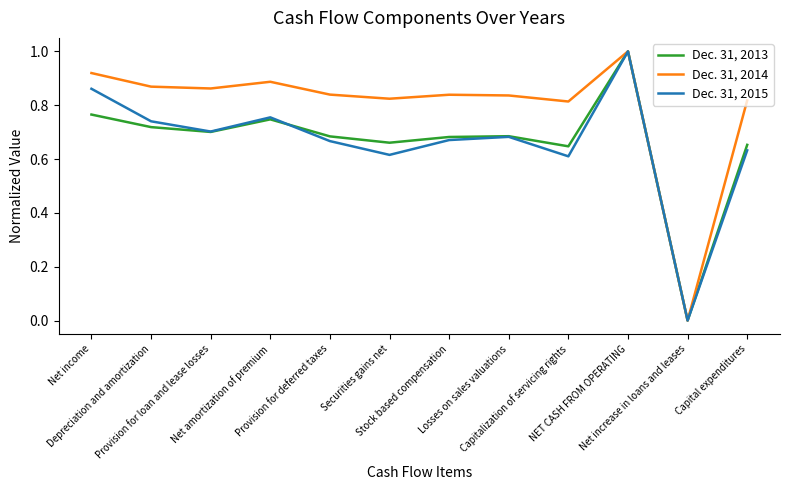

Does the chart display data point markers on the line(s)?

No